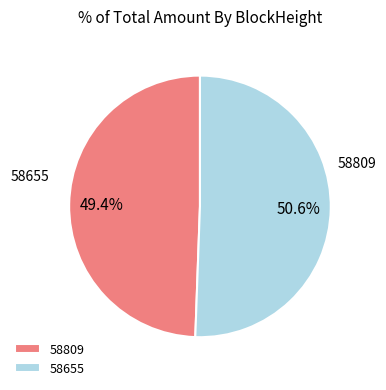

Is 58809 the majority of the pie?

No